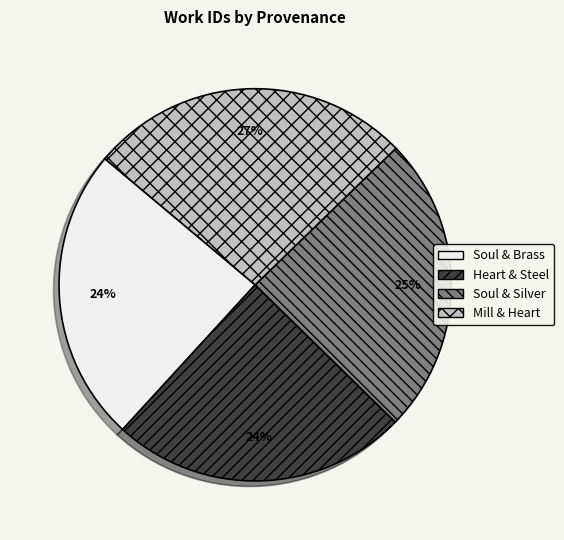

How many segments does this pie chart have?

4